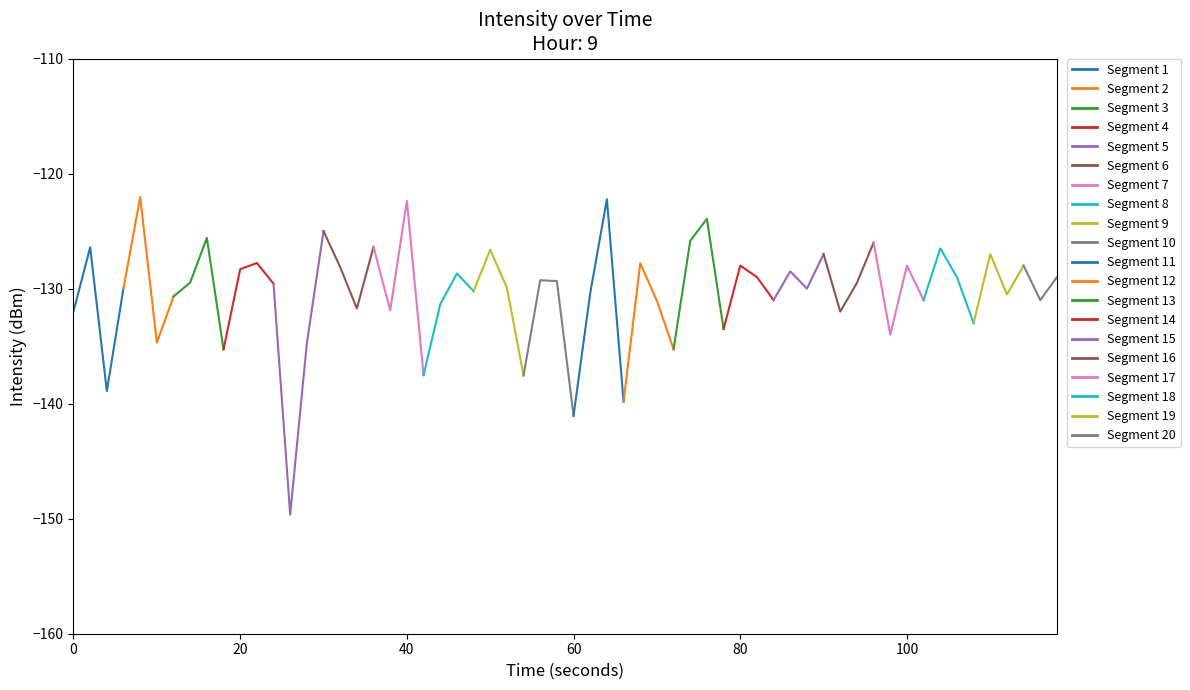

Does the chart have visible grid lines?

No